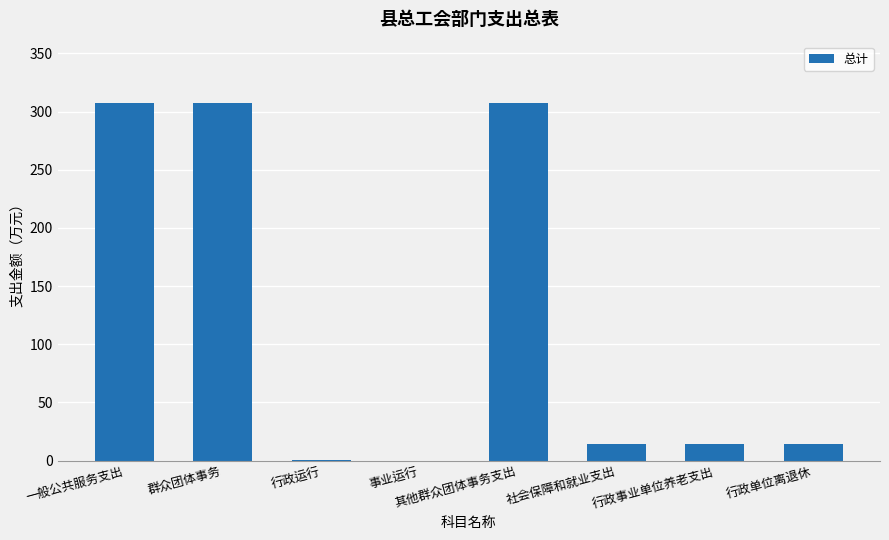

What is the change in value from 群众团体事务 to 事业运行?

-307.5